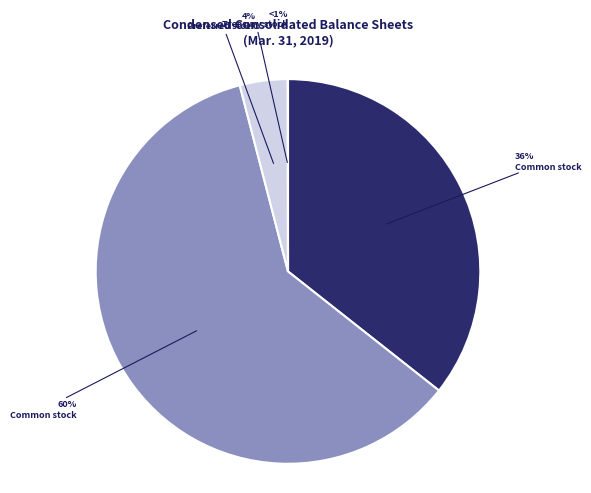

Approximately how many times larger is the value at Common stock, shares issued compared to Preferred stock, shares authorized?

8.9